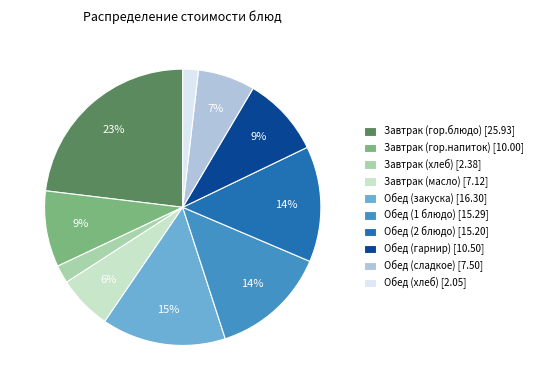

Is there any slice that represents more than half of the pie?

No